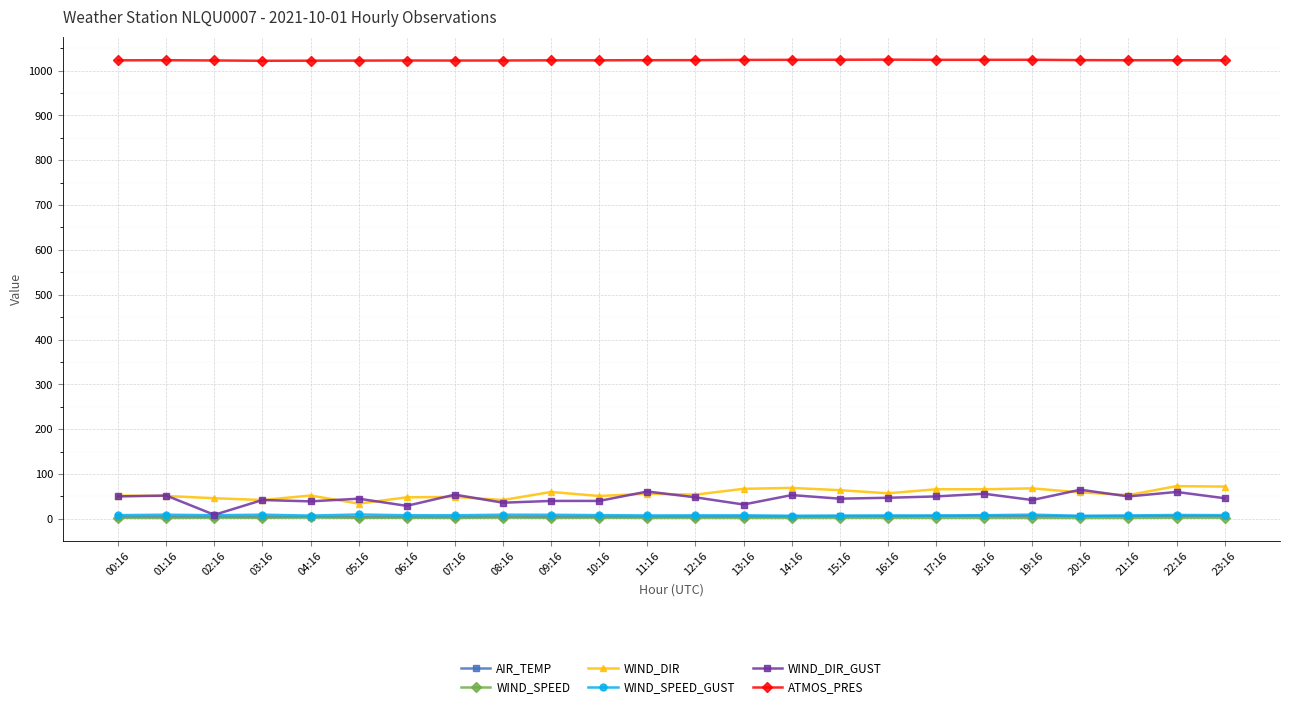

True or false: AIR_TEMP and WIND_DIR intersect in this chart.

False